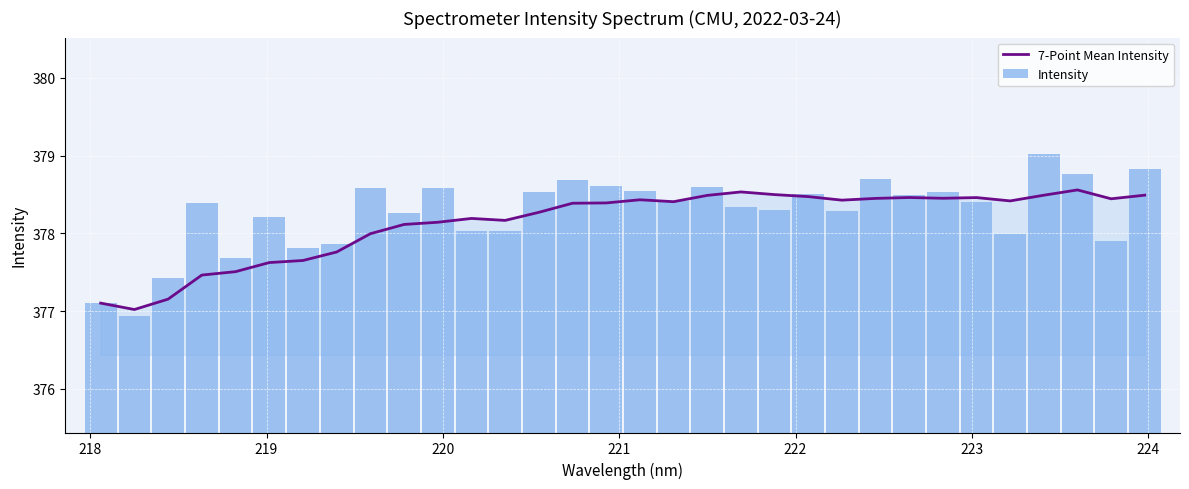

Reading left to right, transcribe all the data shown in this chart.

7-Point Mean Intensity: 377.1	377.0	377.2	377.5	377.5	377.6	377.7	377.8	378.0	378.1	378.1	378.2	378.2	378.3	378.4	378.4	378.4	378.4	378.5	378.5	378.5	378.5	378.4	378.5	378.5	378.5	378.5	378.4	378.5	378.6	378.4	378.5
Intensity: 377.1	376.9	377.4	378.4	377.7	378.2	377.8	377.9	378.6	378.3	378.6	378.0	378.0	378.5	378.7	378.6	378.5	378.4	378.6	378.3	378.3	378.5	378.3	378.7	378.5	378.5	378.4	378.0	379.0	378.8	377.9	378.8